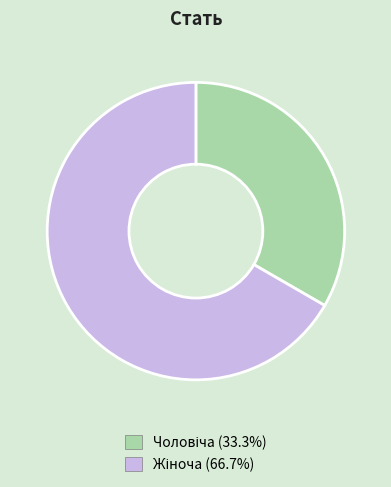

Does any single category account for the majority?

Yes